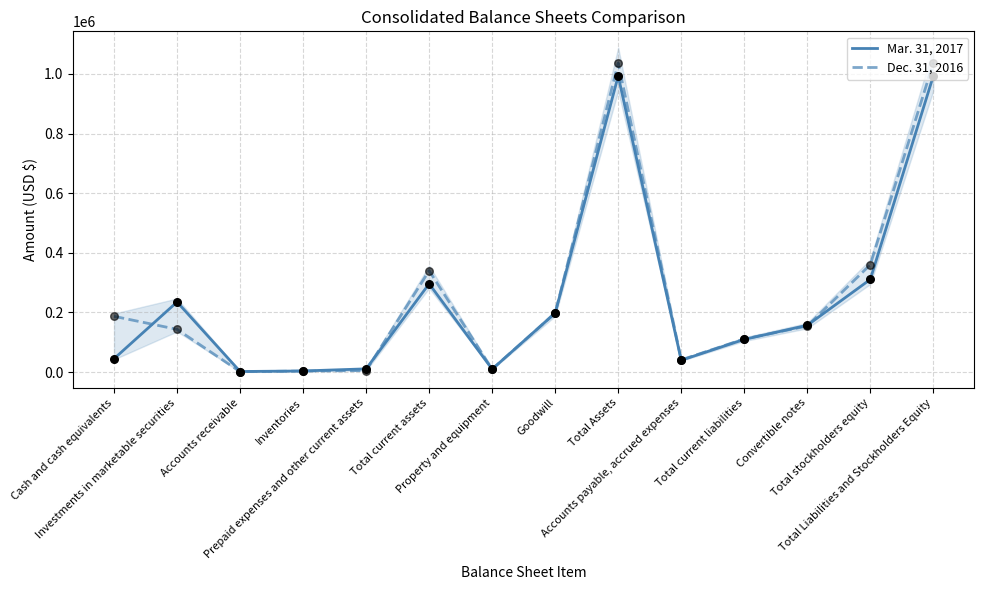

Is the value of Dec. 31, 2016 at Goodwill greater than the value of Mar. 31, 2017 at Total stockholders equity?

No